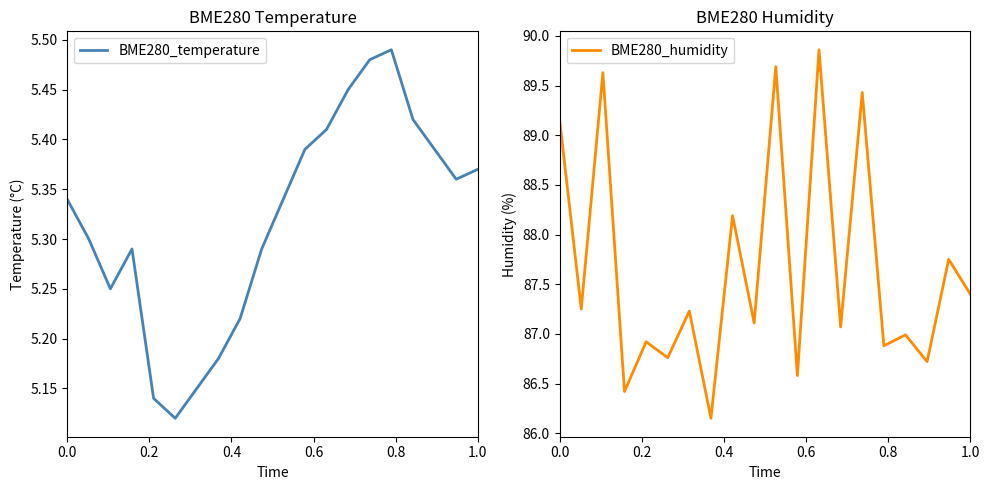

What is the maximum value for BME280_humidity?

89.9